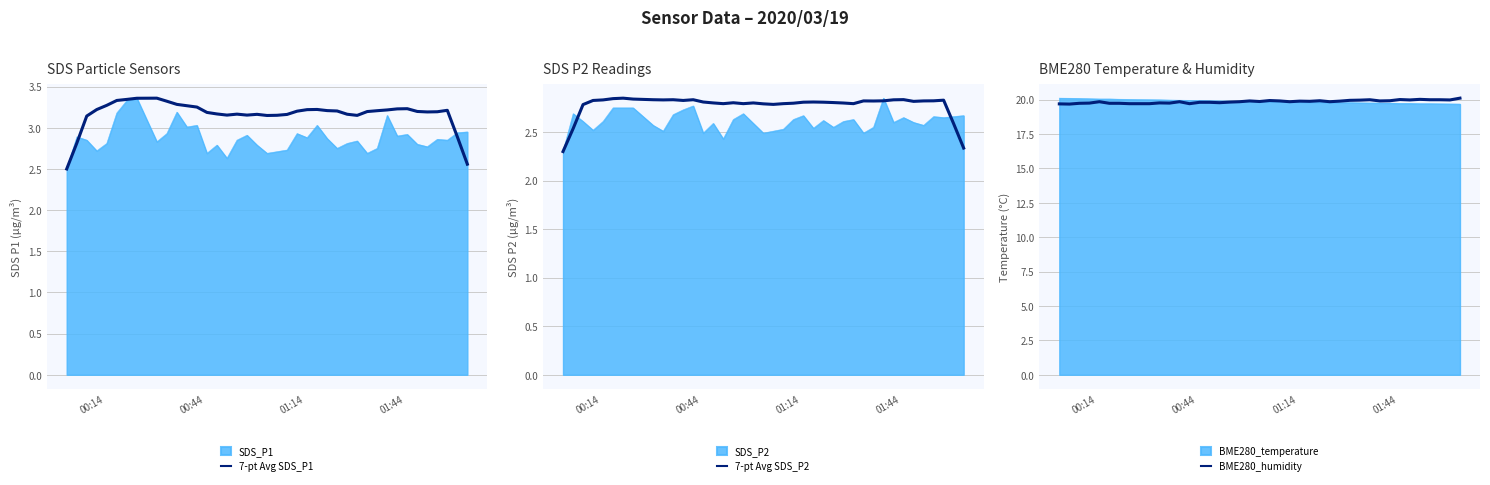

How many data points does each series have?

40